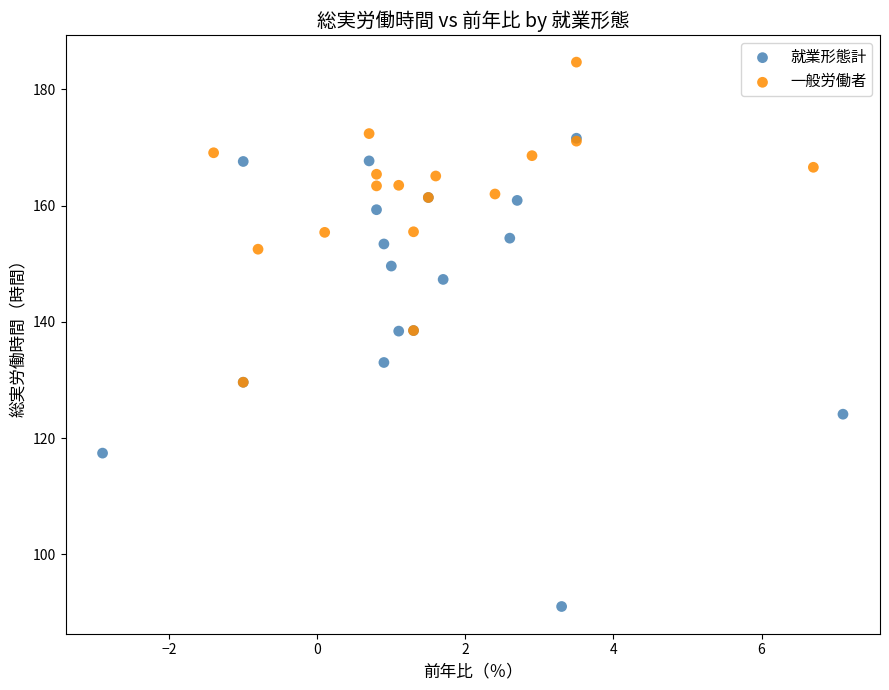

Which series has the largest Y range (max minus min)?

就業形態計